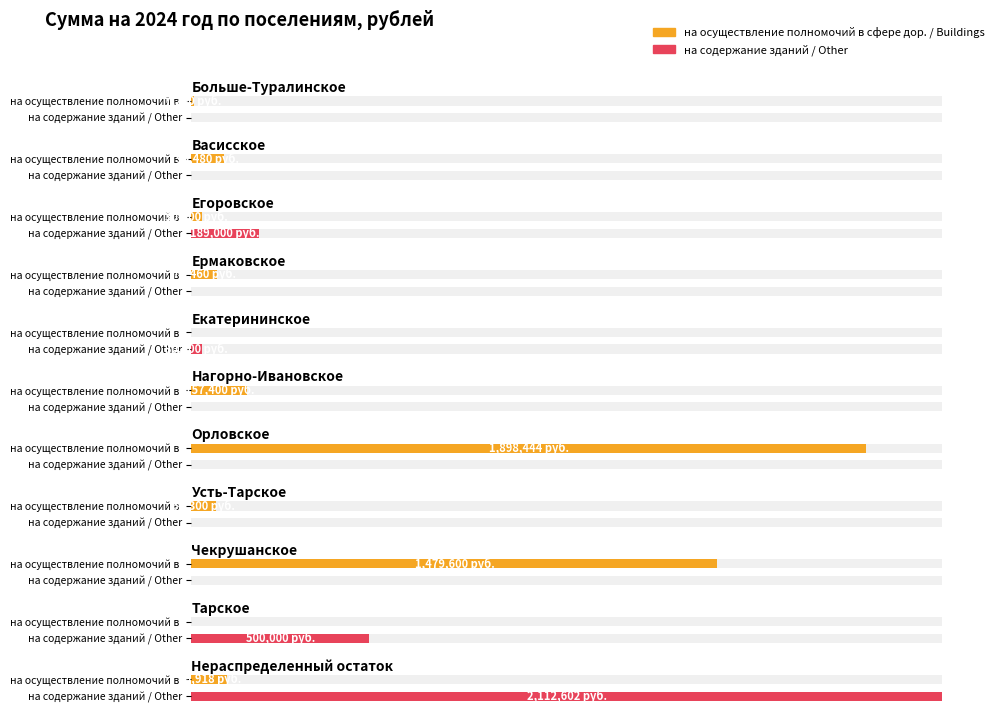

What is the total value across all series at Нагорно-Ивановское?

157400.0